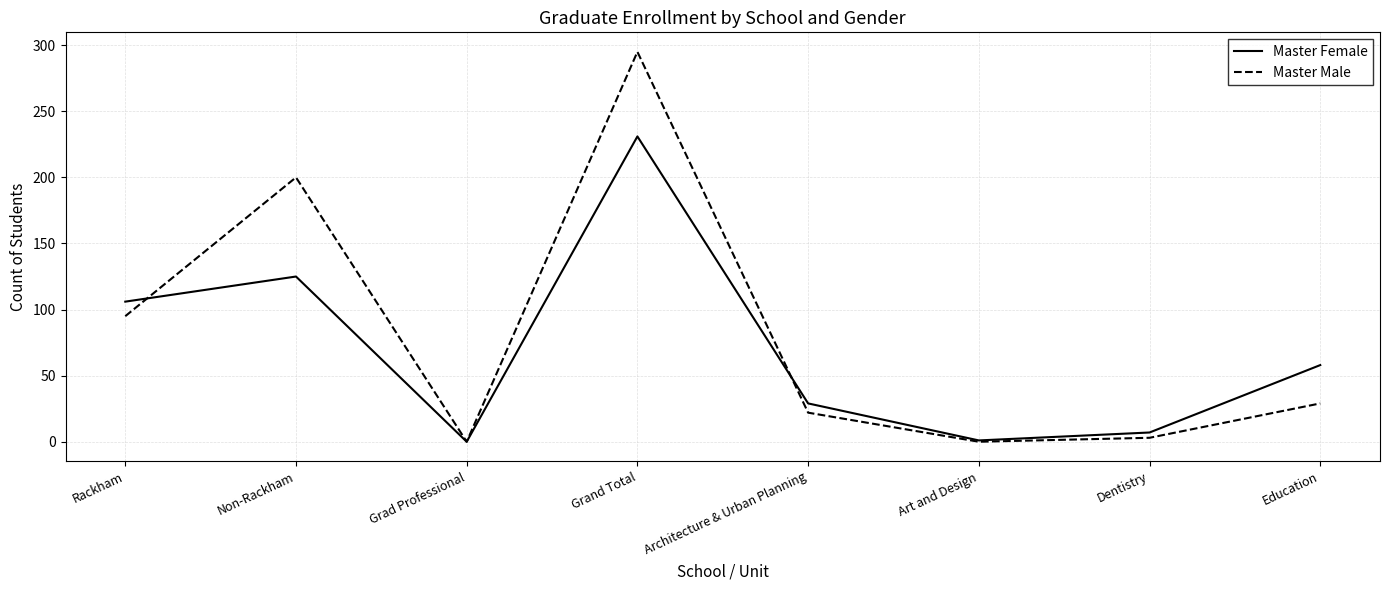

After their last crossing, which series has the higher values: Master Female or Master Male?

Master Female